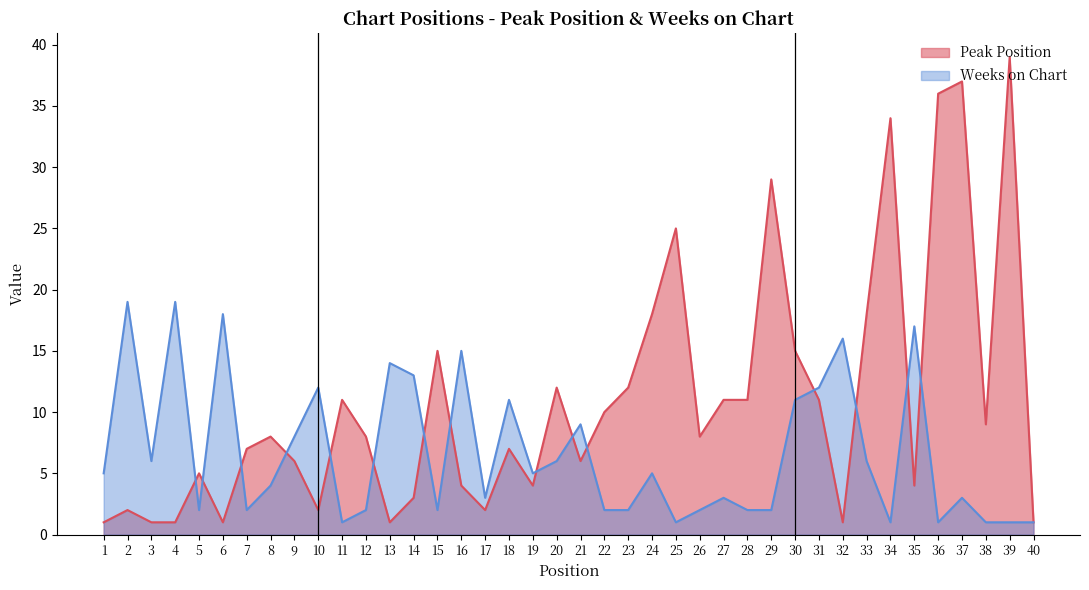

Which category has the highest value in the Peak Position series?

39